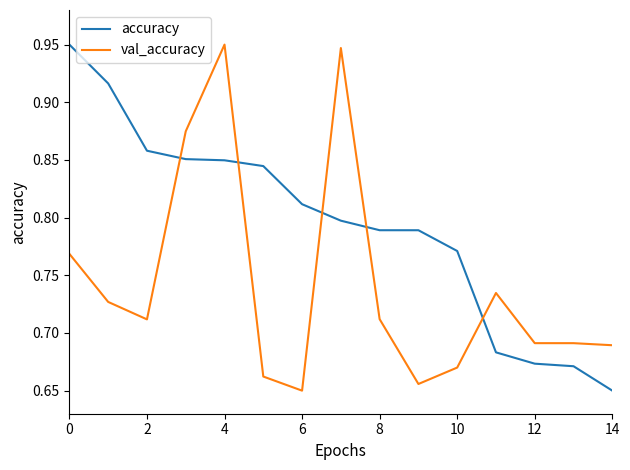

Rank the series by their average value, from lowest to highest.

val_accuracy, accuracy